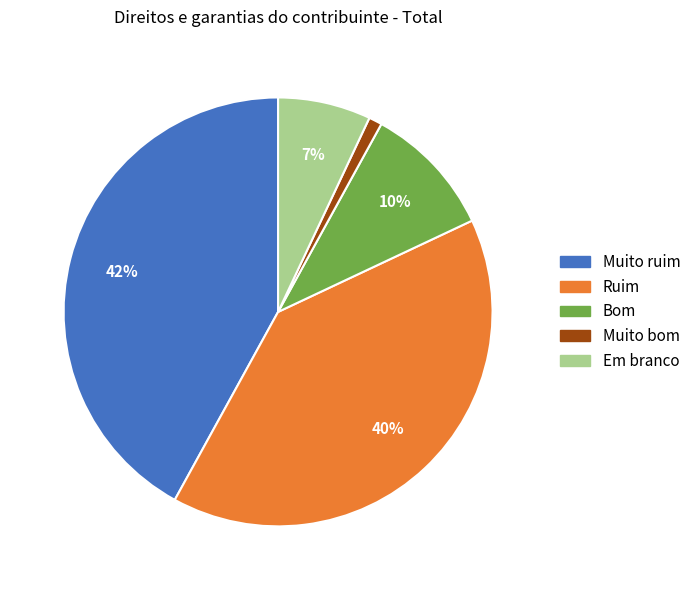

How many segments does this pie chart have?

5